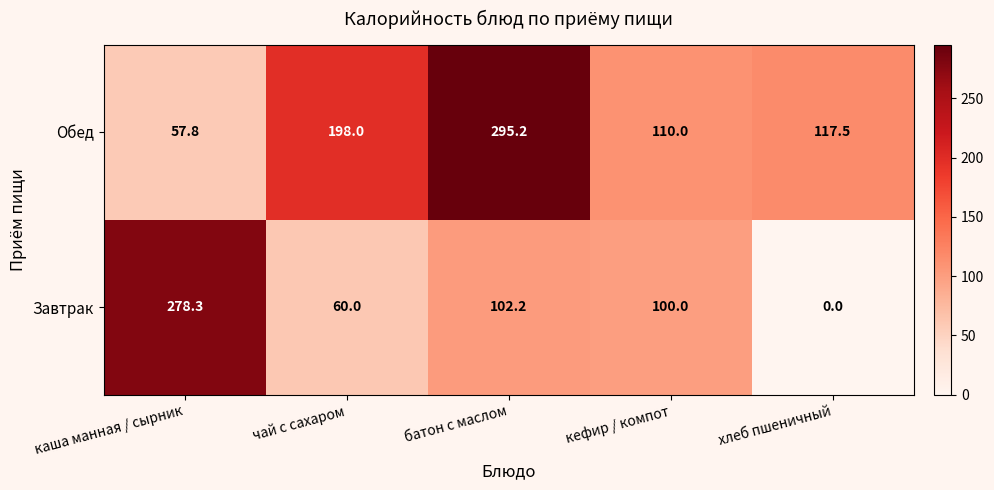

What is the total value across all series at кефир / компот?

210.0